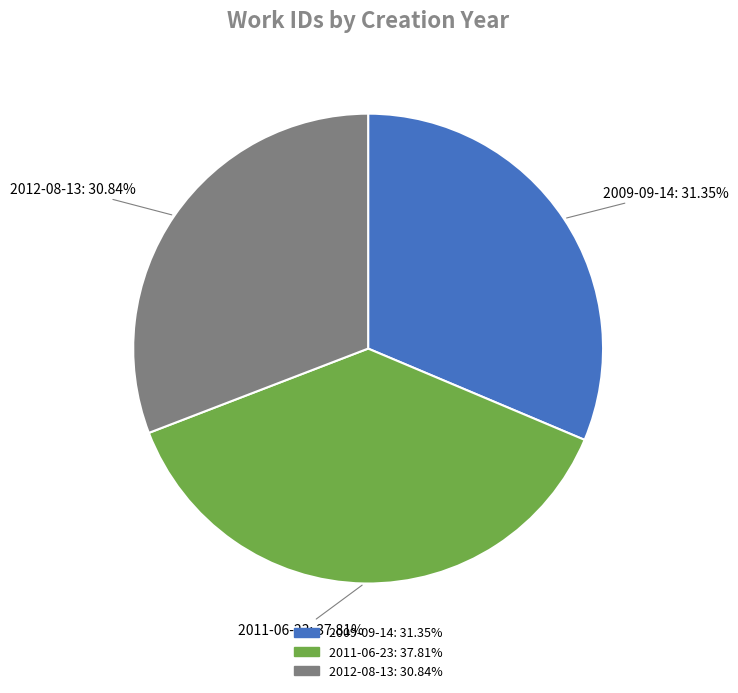

Do 2012-08-13 and 2011-06-23 together represent more than half of the pie?

Yes